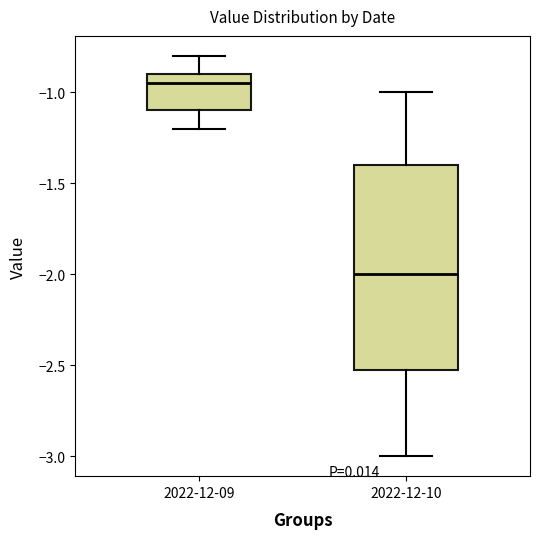

Where does the upper whisker of the box for 2022-12-10 end on the y-axis? The values are not printed on the chart, so give them approximately, as read against the axis.

-1.00